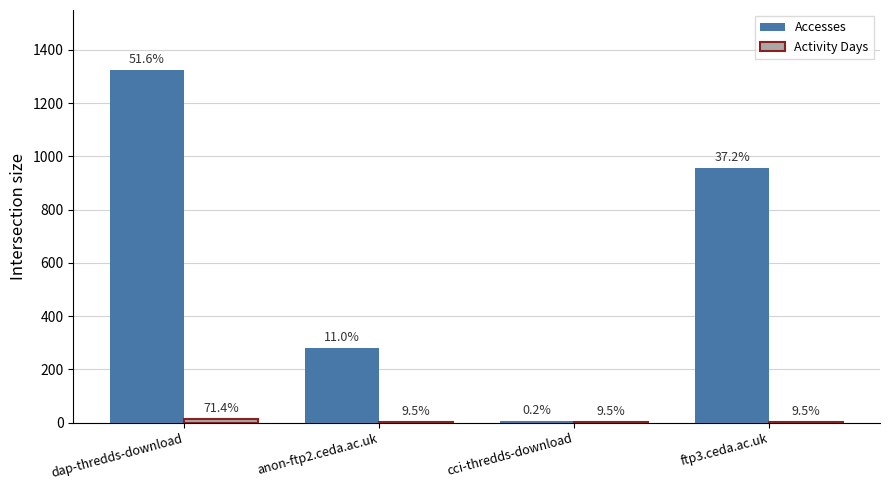

At which category does the chart reach its minimum across all series?

anon-ftp2.ceda.ac.uk